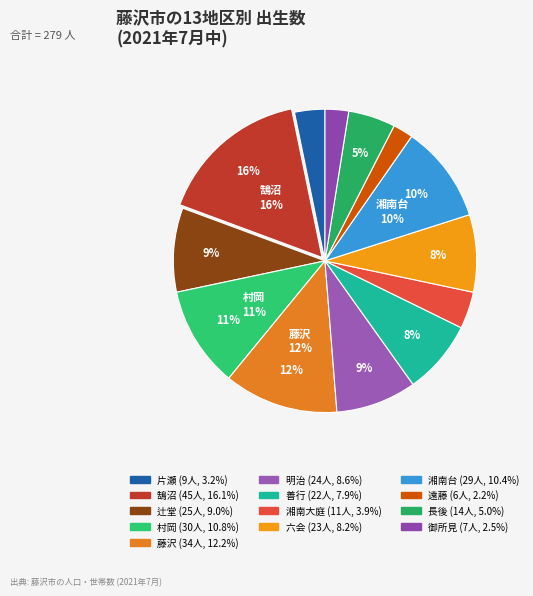

How many segments does this pie chart have?

13